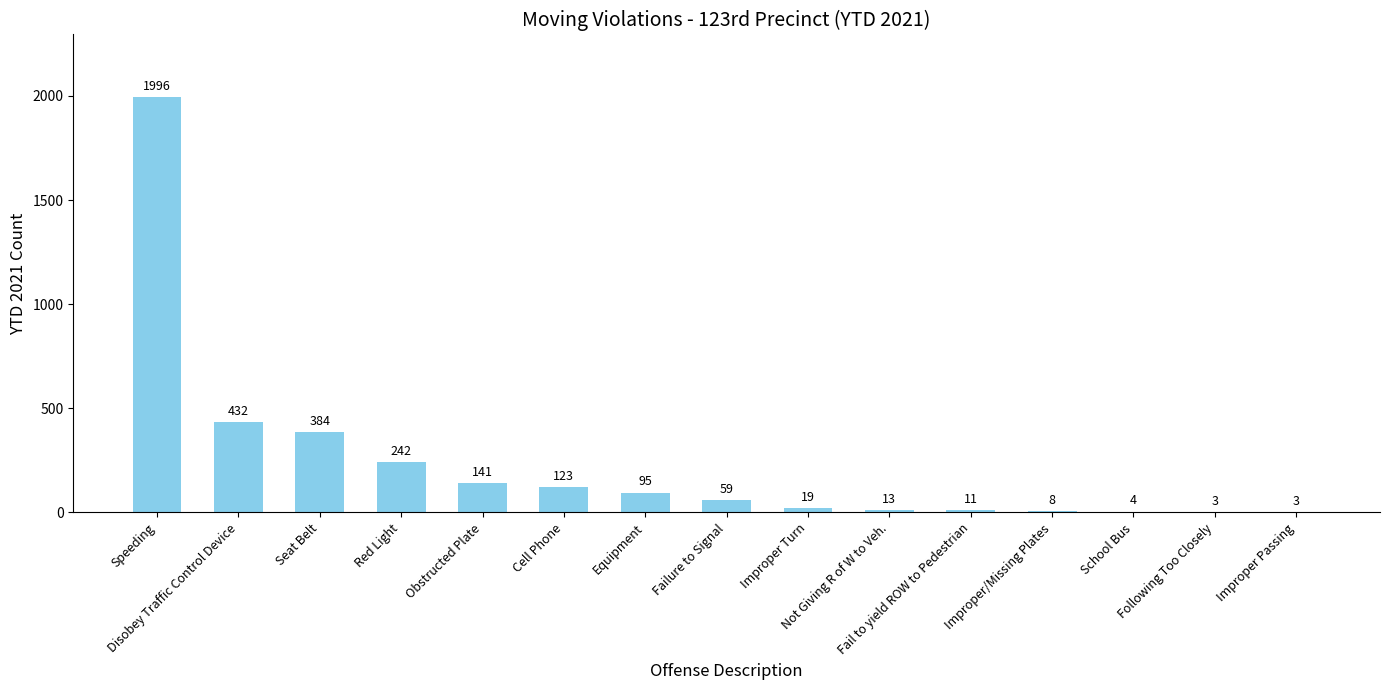

What is the sum of all values?

3533